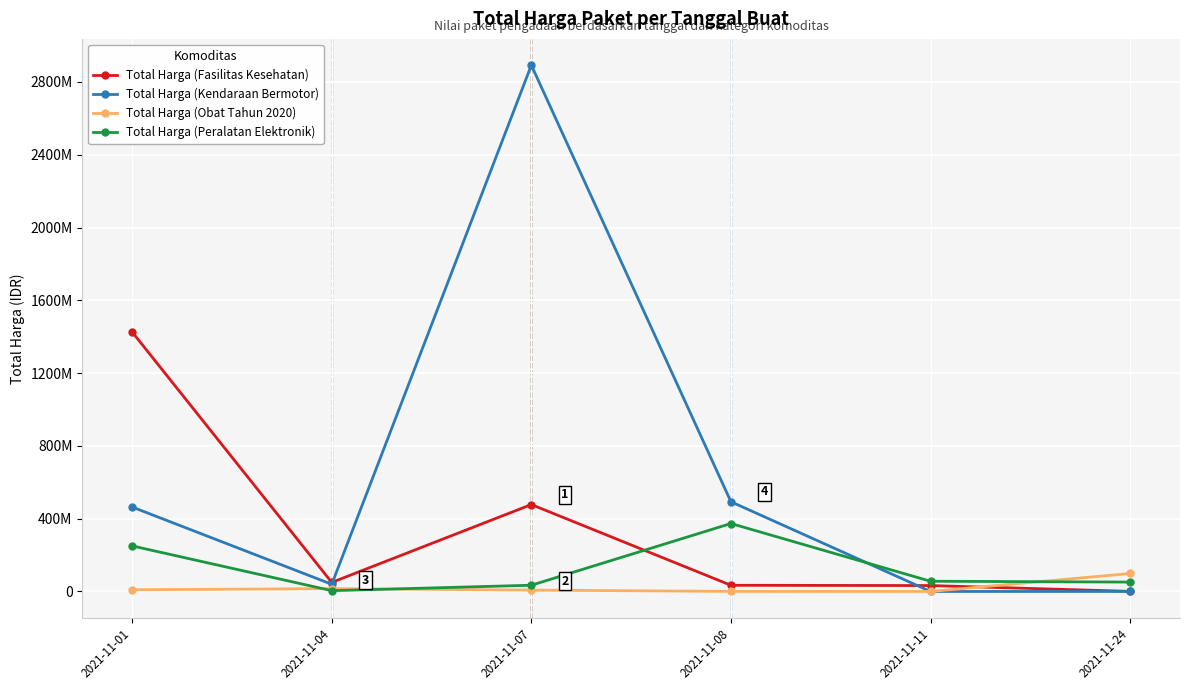

What is the spread (max minus min) of values at 2021-11-01?

1416687900